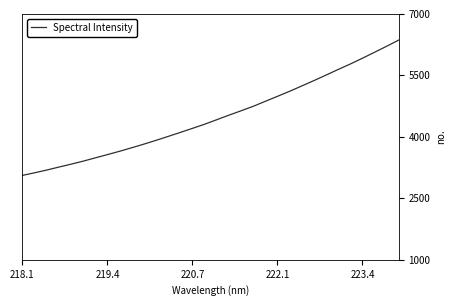

What is the greatest value displayed?

6362.6